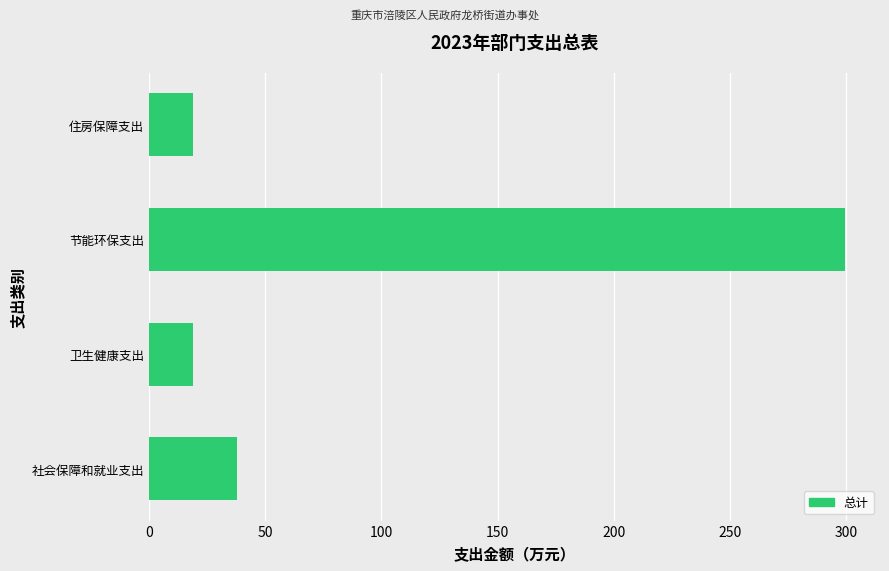

Which label corresponds to the largest value in the chart?

节能环保支出